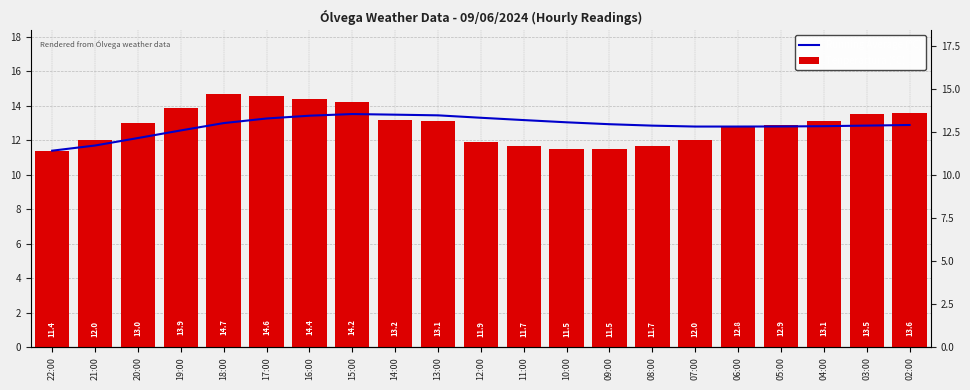

At how many categories does at least one series exceed 11?

21